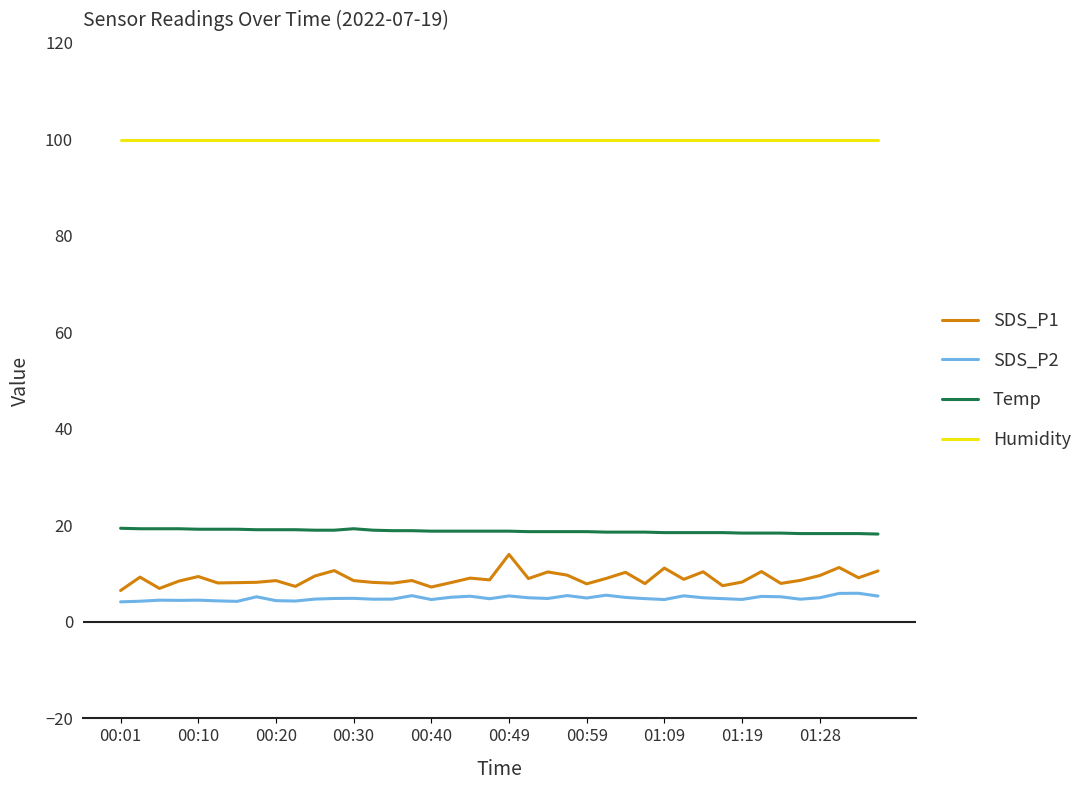

Which series has the largest total across all categories?

Humidity